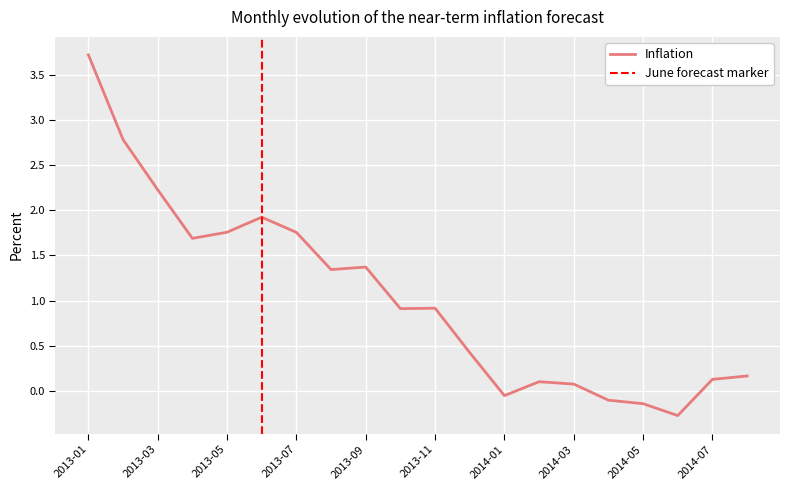

How many points are lower than both their immediate neighbors (excluding endpoints)?

5